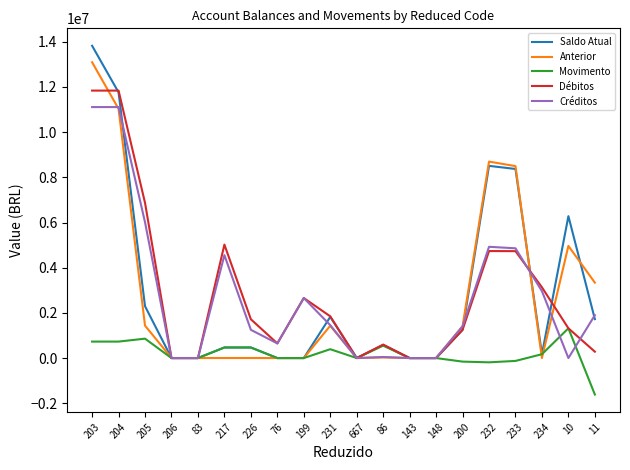

What is the sum of all Movimento values?

3595834.4